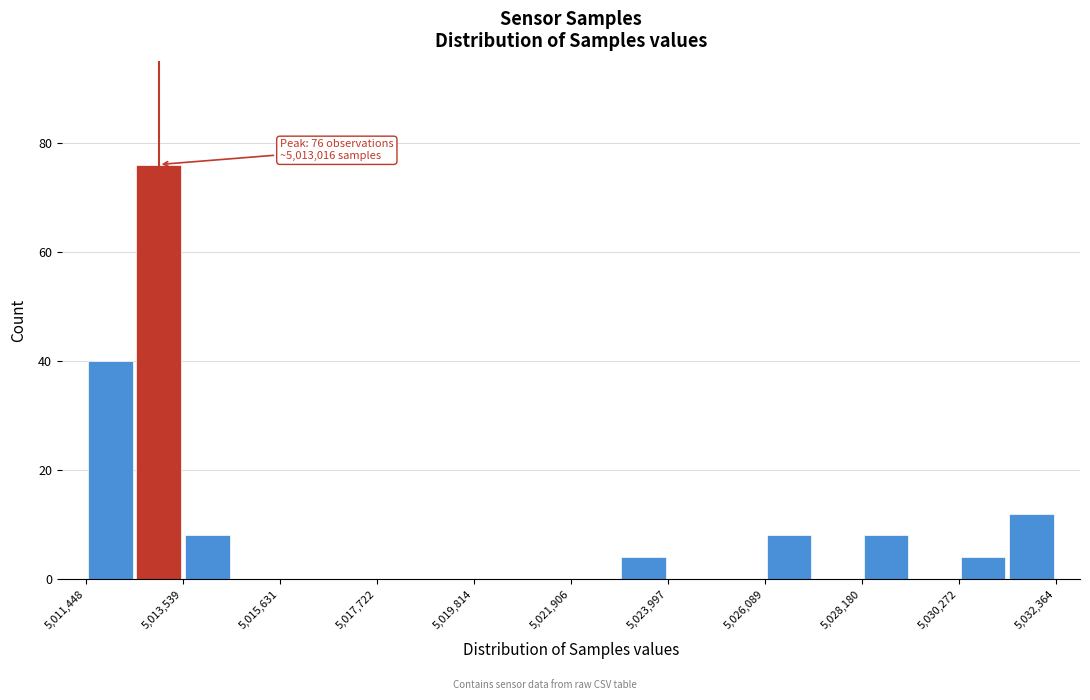

Read against the x-axis, roughly where is the centre of the tallest bar?

5013000